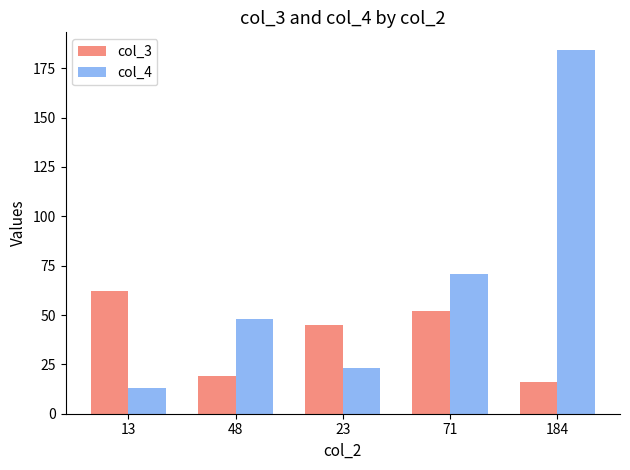

What is the difference between the highest and lowest values at 23?

22